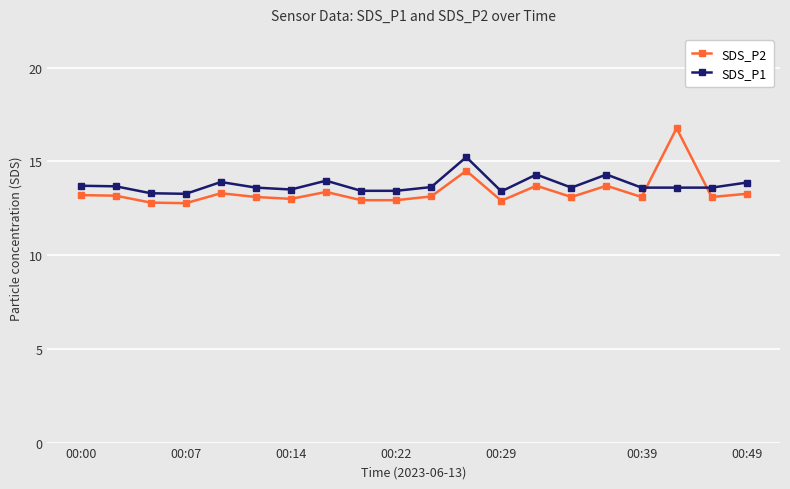

What is the value of the SDS_P1 point at the 16th from the left?

14.3